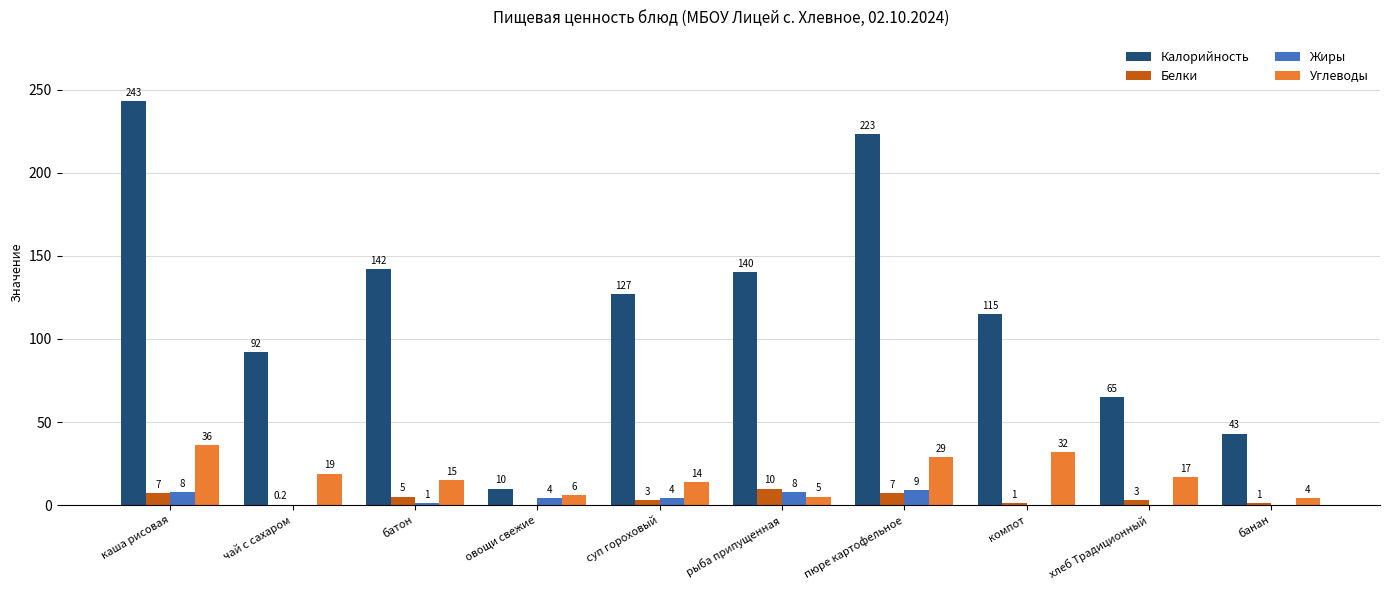

Which series changed the most between чай с сахаром and суп гороховый?

Калорийность